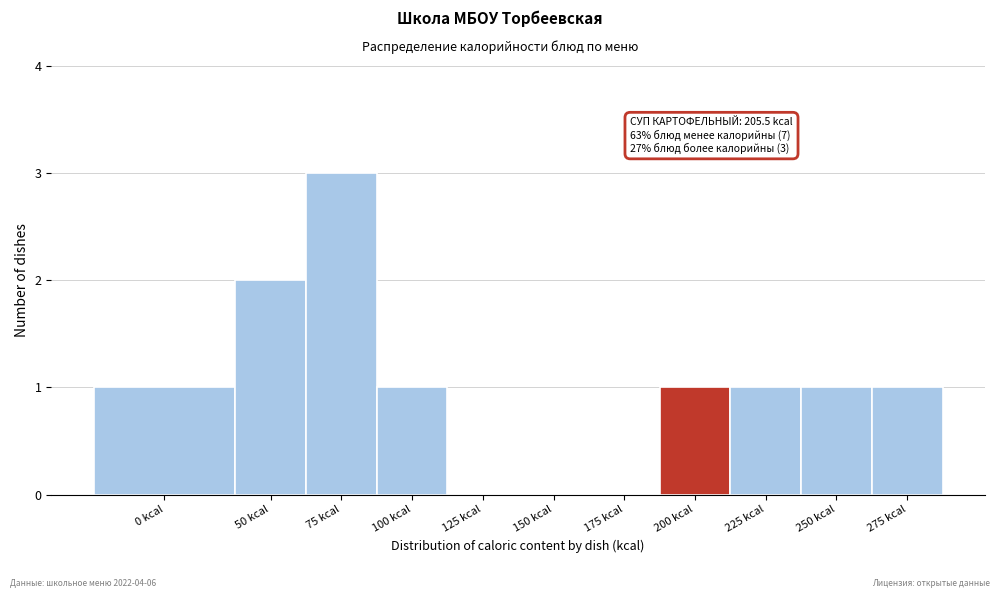

Reading right to left, transcribe all the data shown in this chart.

275 kcal=1	250 kcal=1	225 kcal=1	200 kcal=1	175 kcal=0	150 kcal=0	125 kcal=0	100 kcal=1	75 kcal=3	50 kcal=2	0 kcal=1